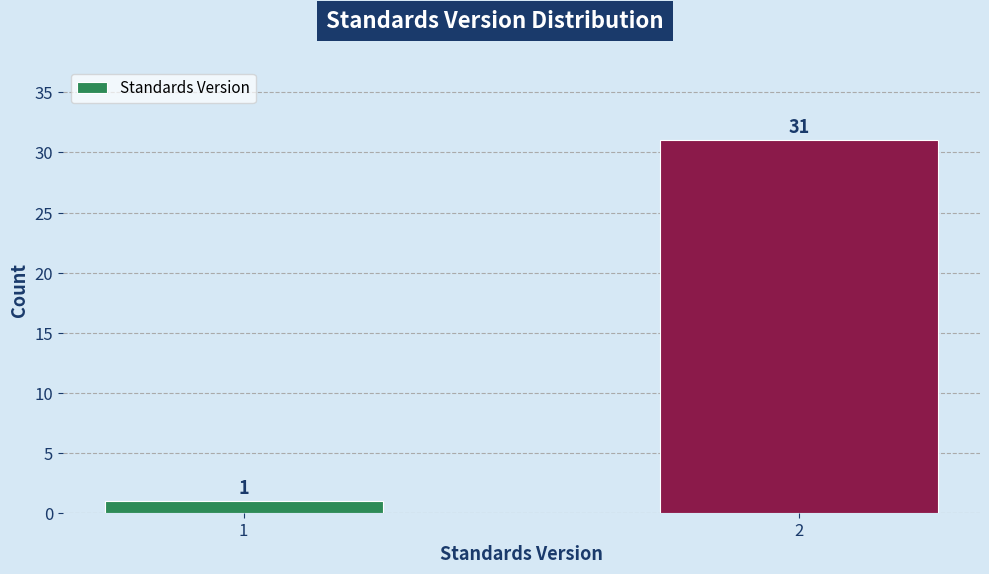

Reading right to left, what are all the values shown in this chart?

2=31	1=1